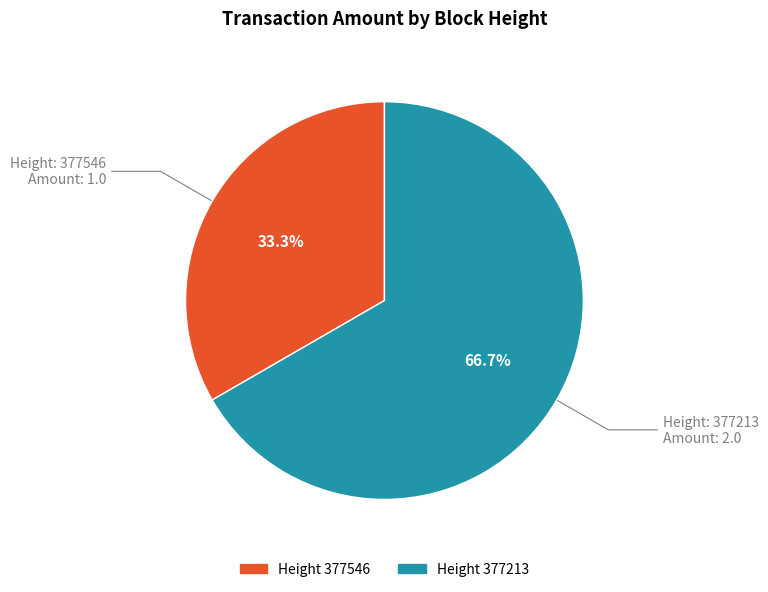

Is there a majority slice in this chart?

Yes